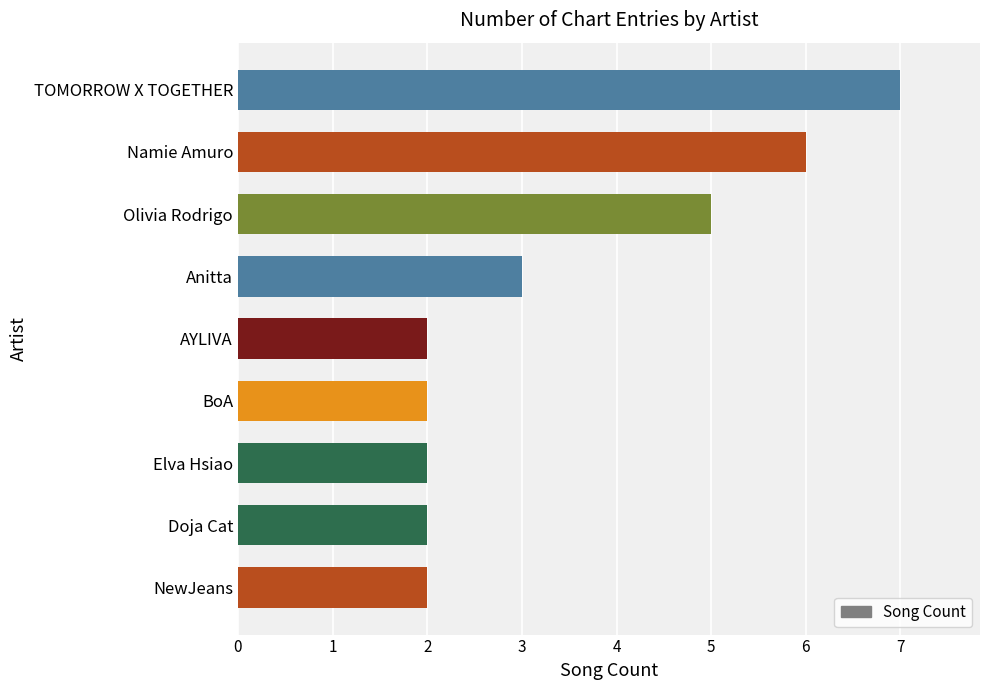

What is the average value?

3